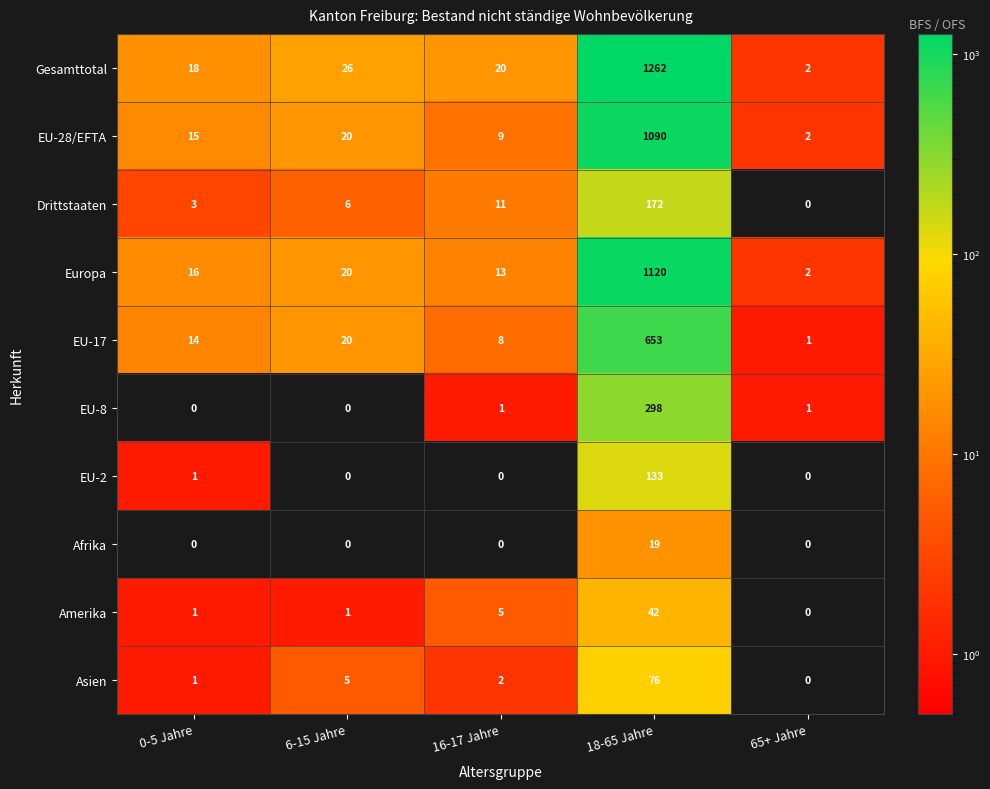

What is the average value of the Gesamttotal series?

266